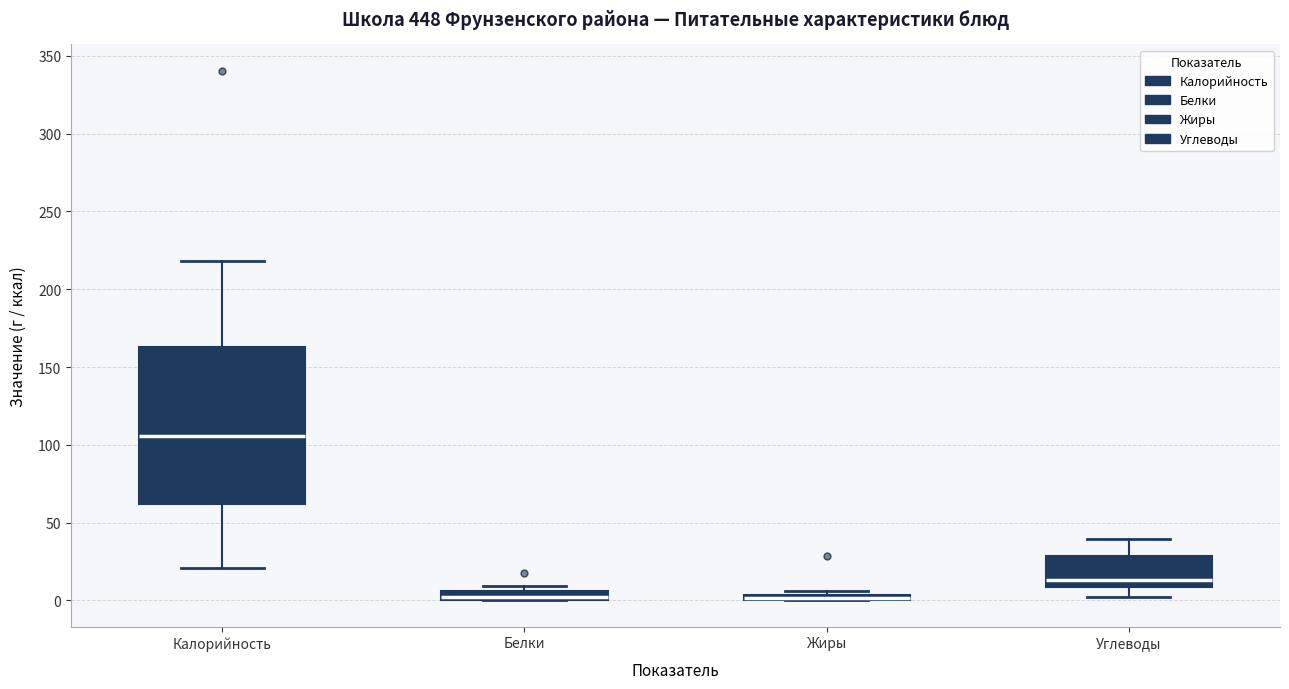

Where is the upper edge of the box for Жиры on the y-axis? The values are not printed on the chart, so give them approximately, as read against the axis.

5